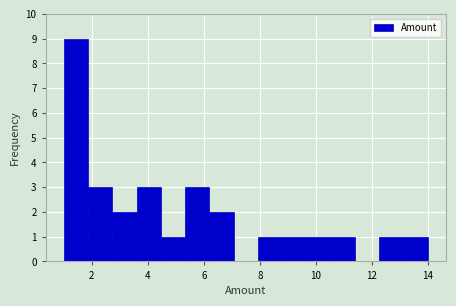

Over which range of the x-axis is the bar tallest?

1.0 to 1.8